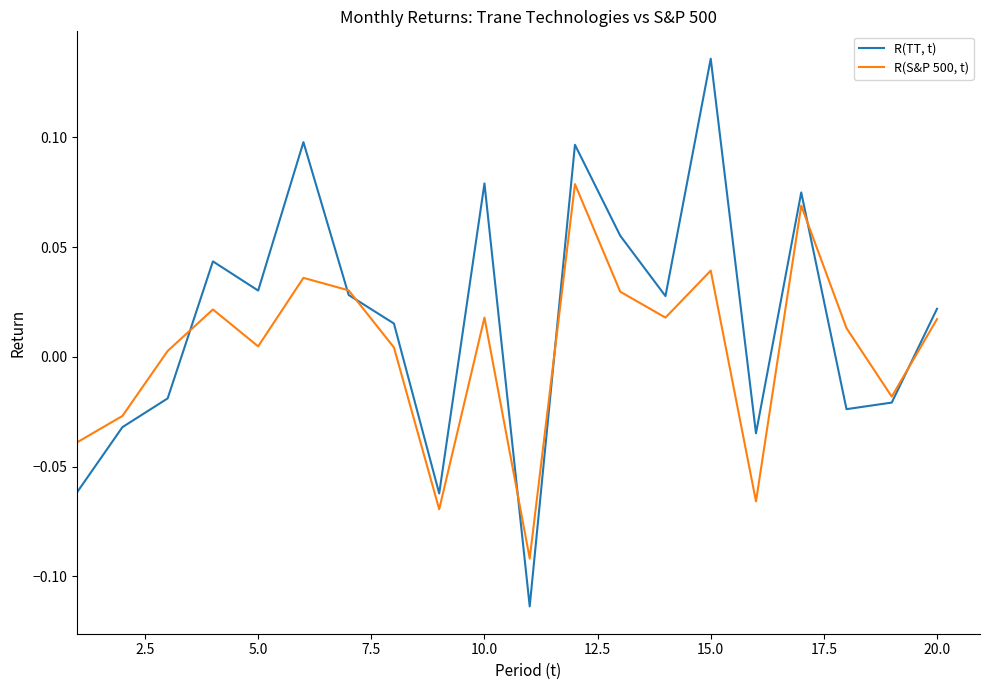

Which series has the widest spread of values?

R(TT, t)